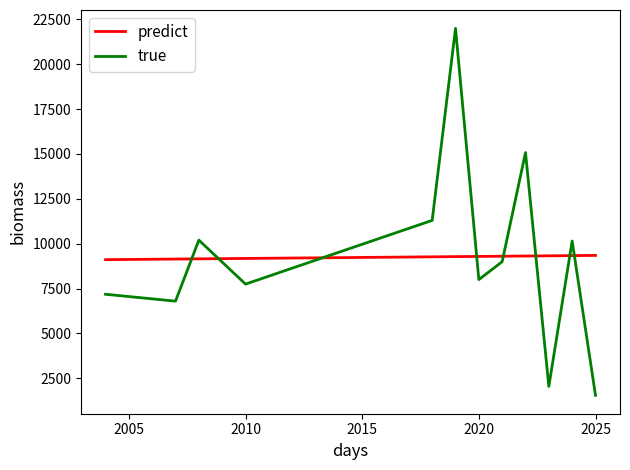

Does the chart have visible grid lines?

No